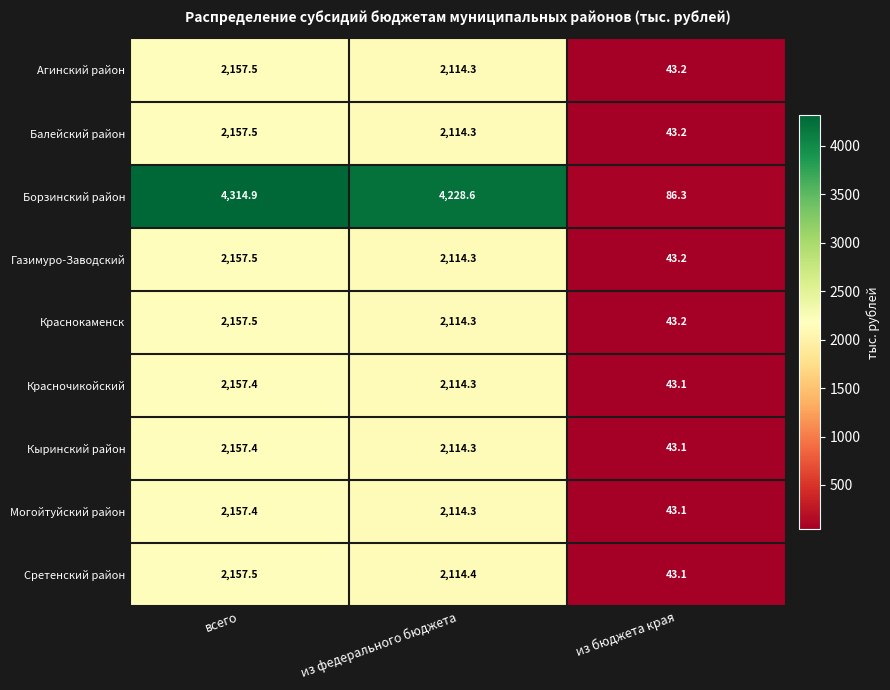

Reading left to right, extract all data points from this chart.

Агинский район: 2157.5	2114.3	43.2
Балейский район: 2157.5	2114.3	43.2
Борзинский район: 4314.9	4228.6	86.3
Газимуро-Заводский: 2157.5	2114.3	43.2
Краснокаменск: 2157.5	2114.3	43.2
Красночикойский: 2157.4	2114.3	43.1
Кыринский район: 2157.4	2114.3	43.1
Могойтуйский район: 2157.4	2114.3	43.1
Сретенский район: 2157.5	2114.4	43.1